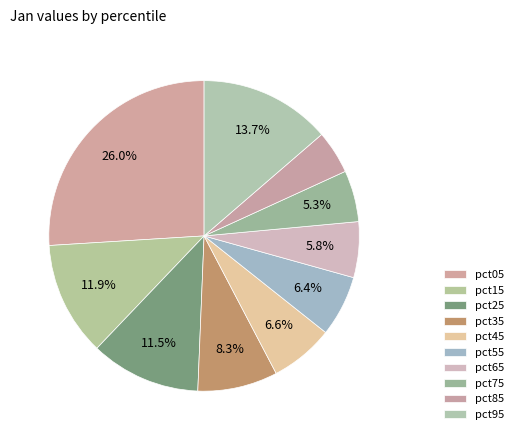

What is the ratio of the value at pct95 to the value at pct05?

0.5